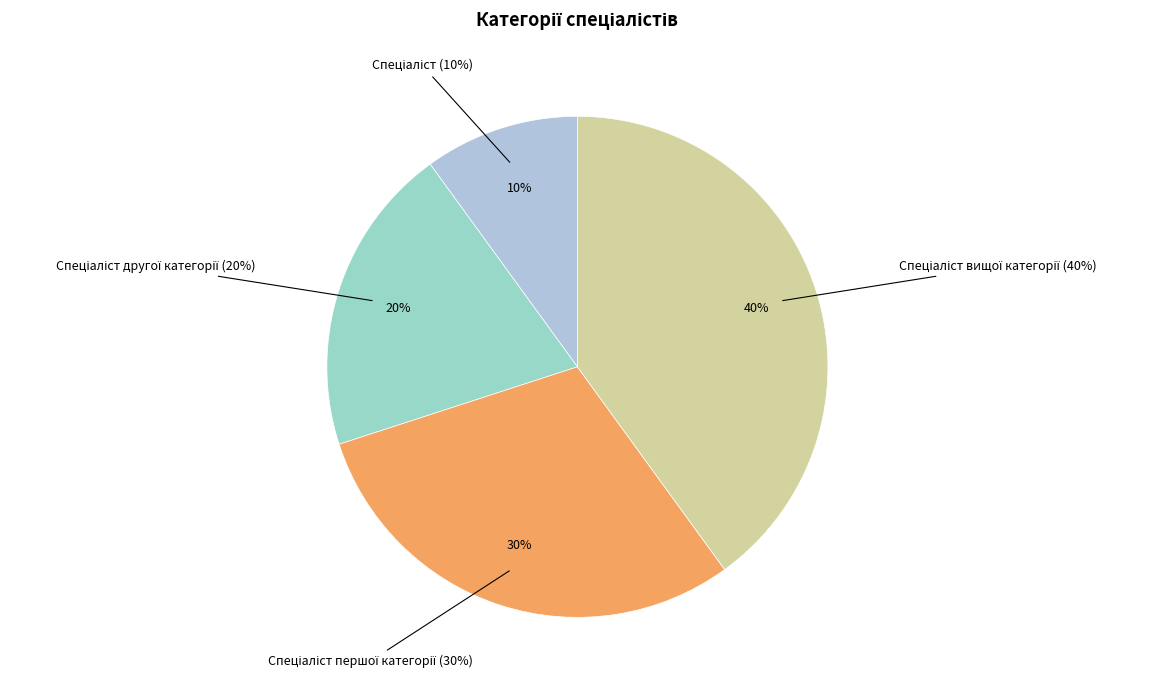

Which slice is the smallest?

Спеціаліст